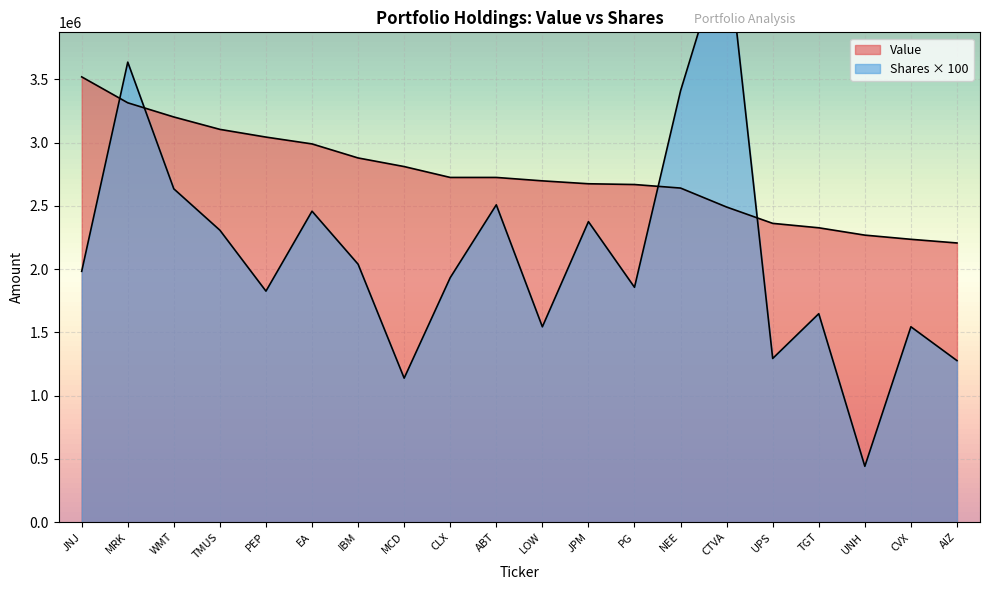

At how many categories does at least one series exceed 874438?

20